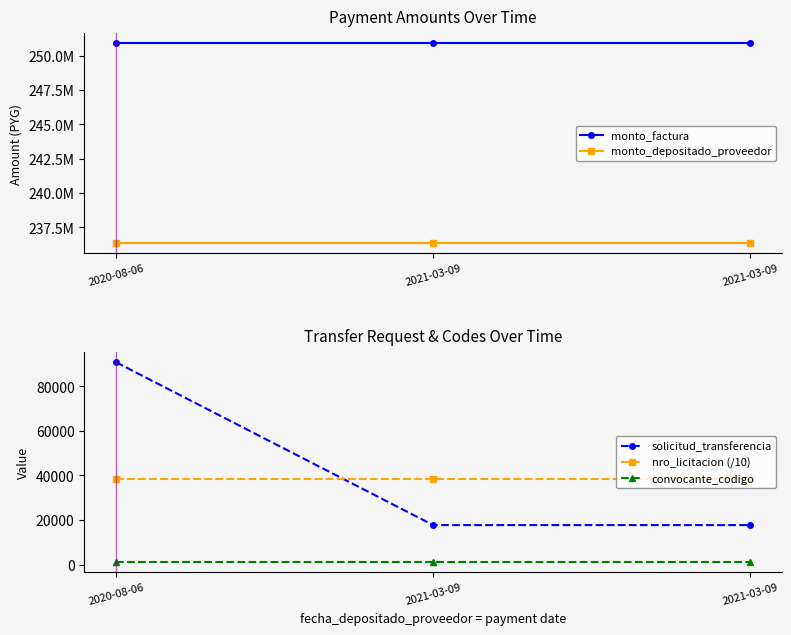

Reading right to left, what are all the values shown in this chart?

monto_factura: 2021-03-09=250902820.0	2021-03-09=250902820.0	2020-08-06=250902820.0
monto_depositado_proveedor: 2021-03-09=236332209.0	2021-03-09=236332209.0	2020-08-06=236332209.0
solicitud_transferencia: 2021-03-09=17725.0	2021-03-09=17725.0	2020-08-06=90817.0
nro_licitacion (/10): 2021-03-09=38201.4	2021-03-09=38201.4	2020-08-06=38201.4
convocante_codigo: 2021-03-09=1025.0	2021-03-09=1025.0	2020-08-06=1025.0